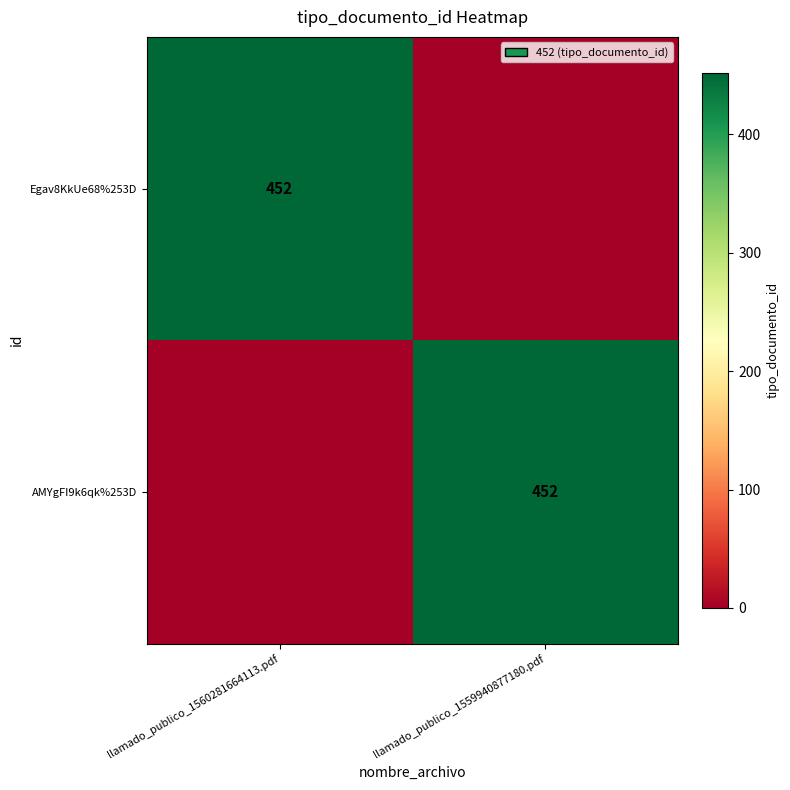

Is the value of Egav8KkUe68%253D at llamado_publico_1559940877180.pdf greater than the value of AMYgFI9k6qk%253D at llamado_publico_1560281664113.pdf?

No